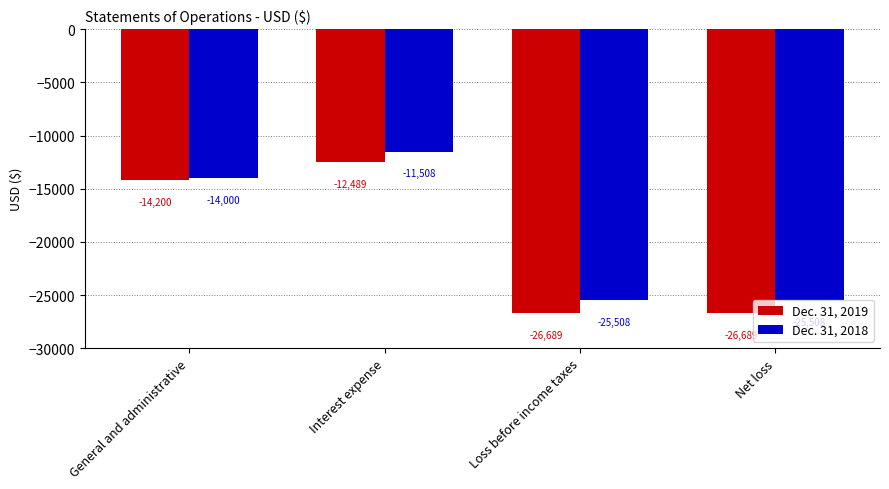

How many groups of bars are there?

4